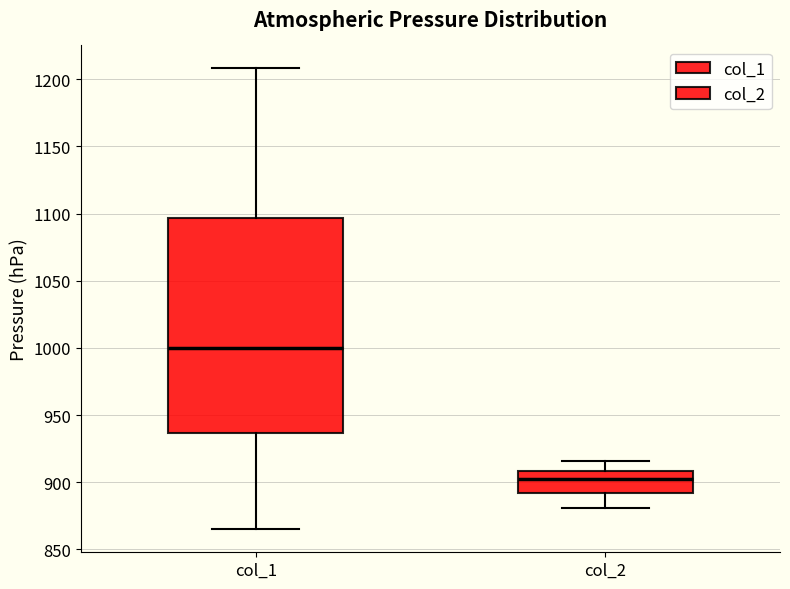

Reading left to right, read every box against the y-axis: the position of its median line, the range the box covers, and the ends of its whiskers. The values are not printed on the chart, so give them approximately, as read against the axis.

col_1: median 1000, box 935 to 1095, whiskers 865 to 1210
col_2: median 900, box 890 to 910, whiskers 880 to 915